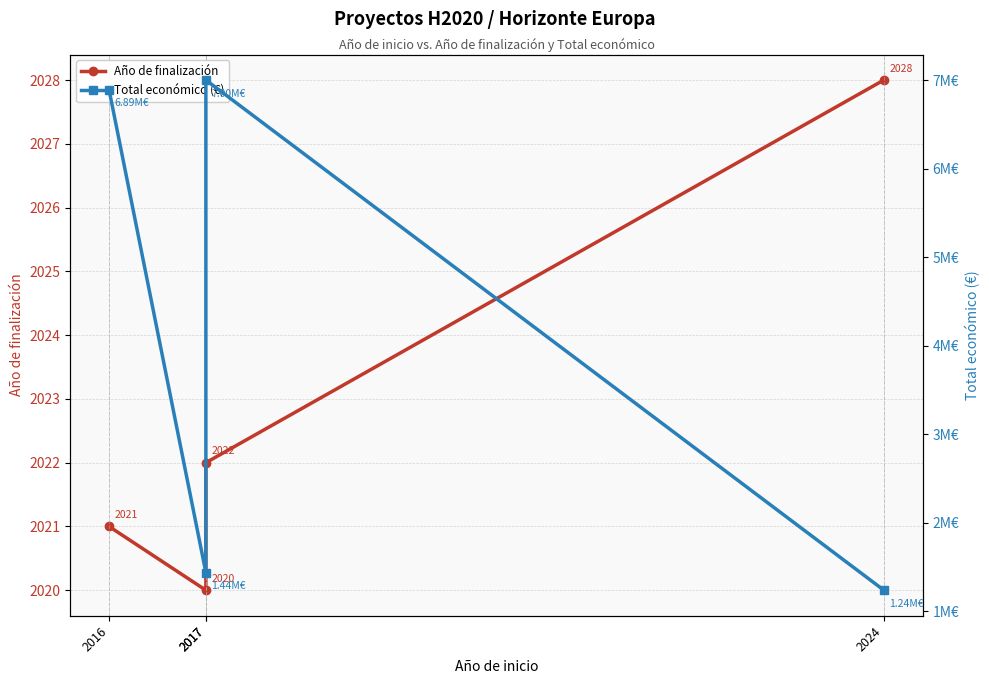

Rank the series by their average value, from lowest to highest.

Año de finalización, Total económico (€)